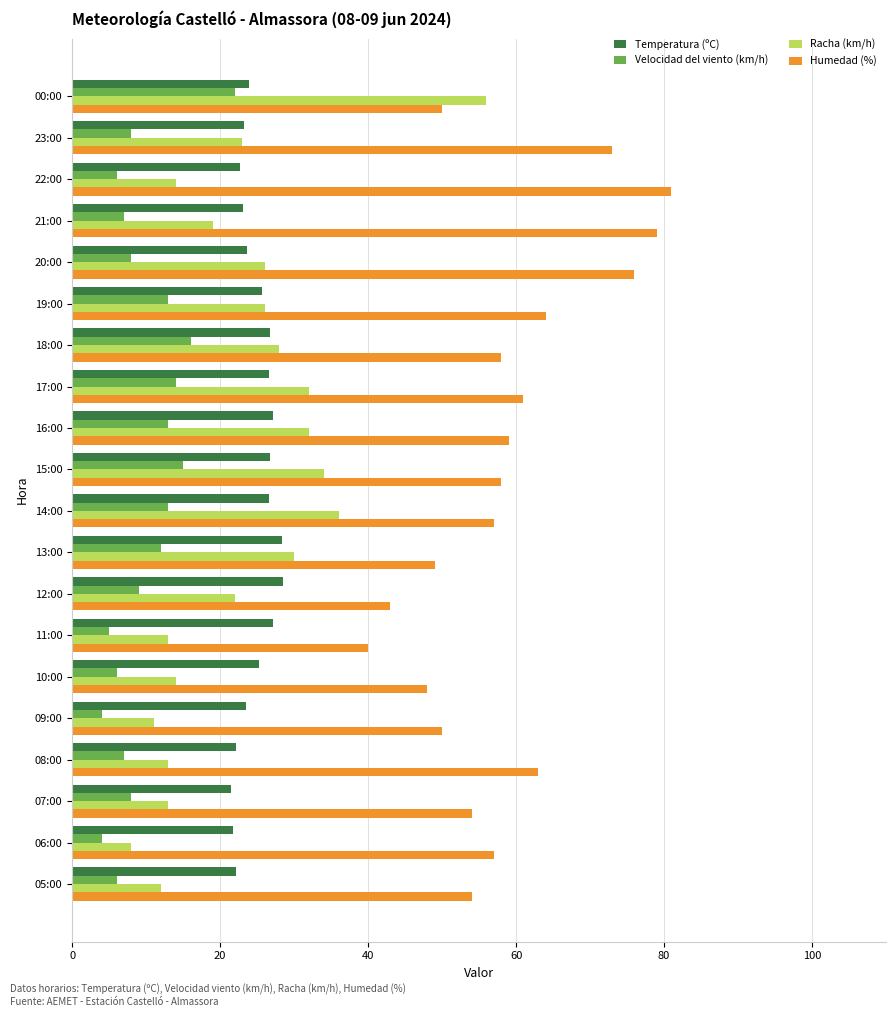

True or false: Racha (km/h) has a value of 48.4 at 13:00.

False